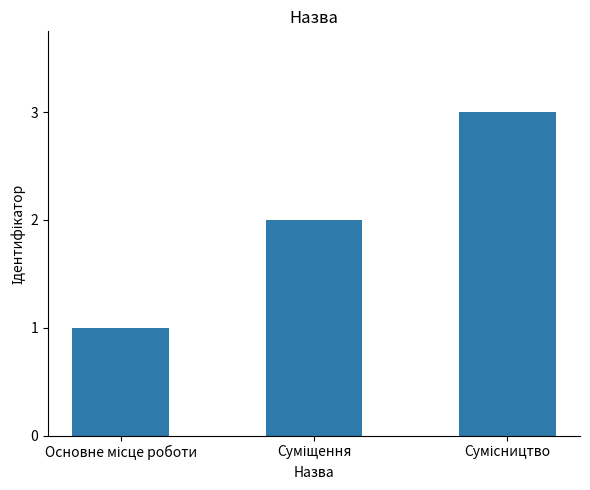

What is the sum of all values?

6